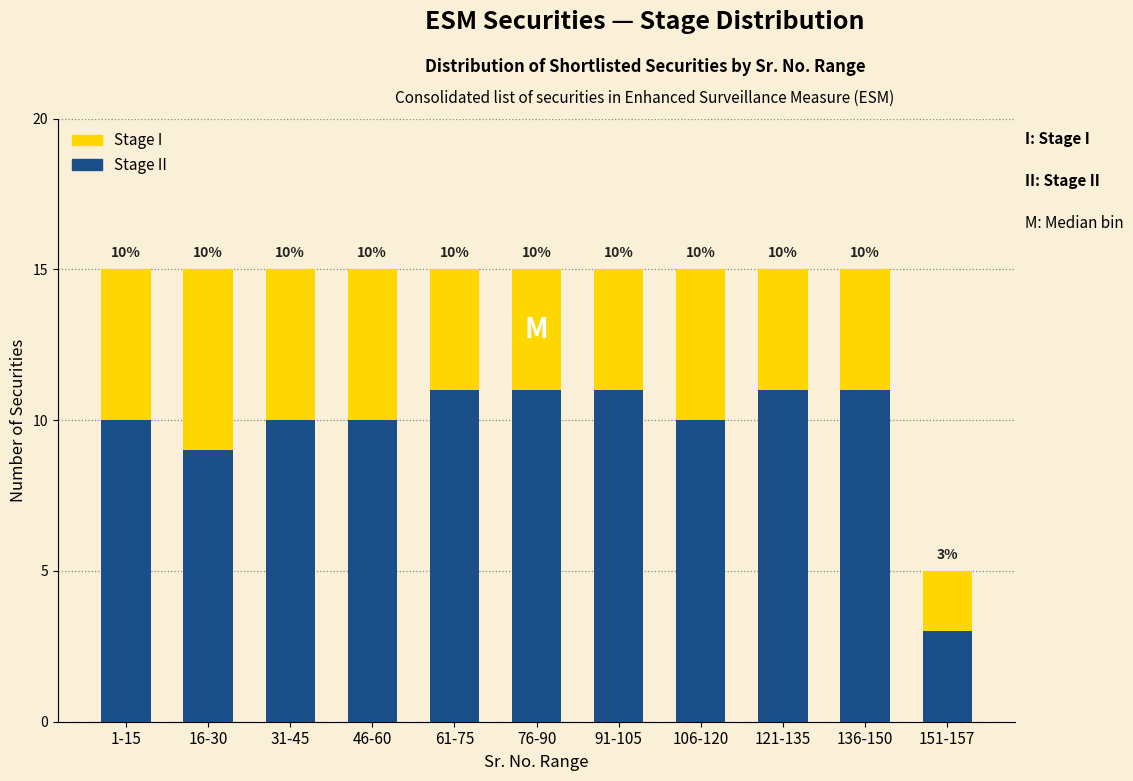

What is the total value across all series at 1-15?

15